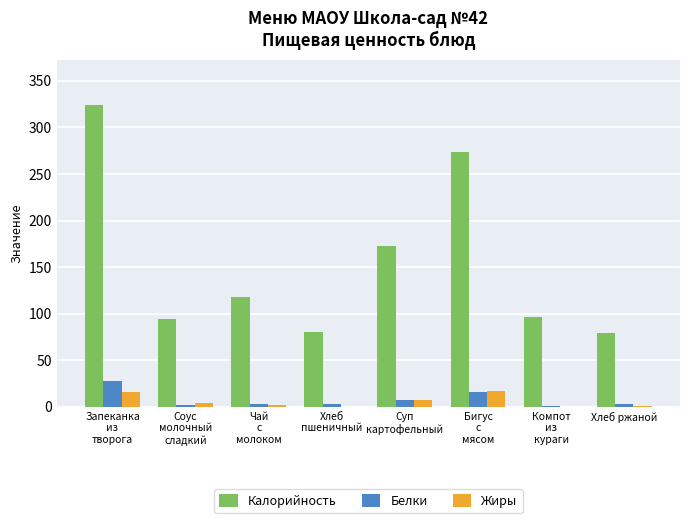

What is the difference between the Жиры values at Компот
из
кураги and Соус
молочный
сладкий?

4.5